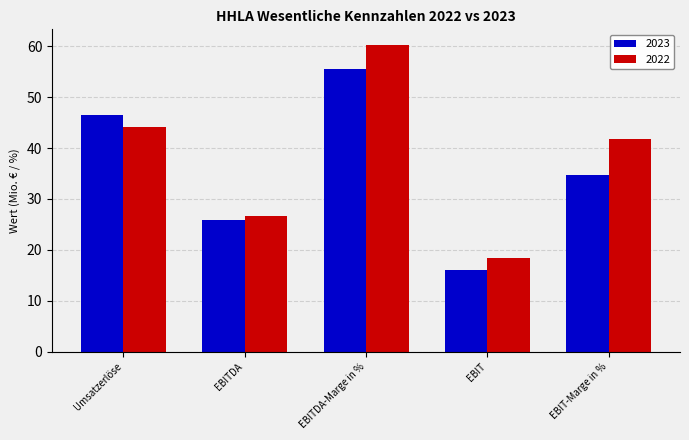

What is the value of the 2022 bar at the 2nd from the left?

26.6